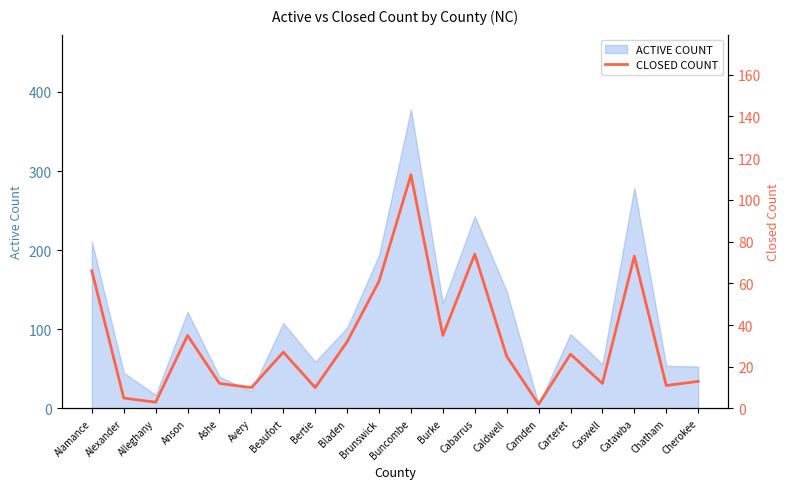

What is the ratio of the value at Chatham to the value at Alexander?

2.2